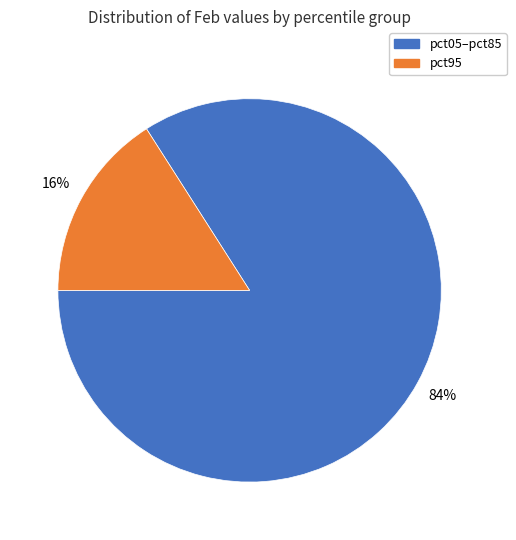

Does any single category account for the majority?

Yes